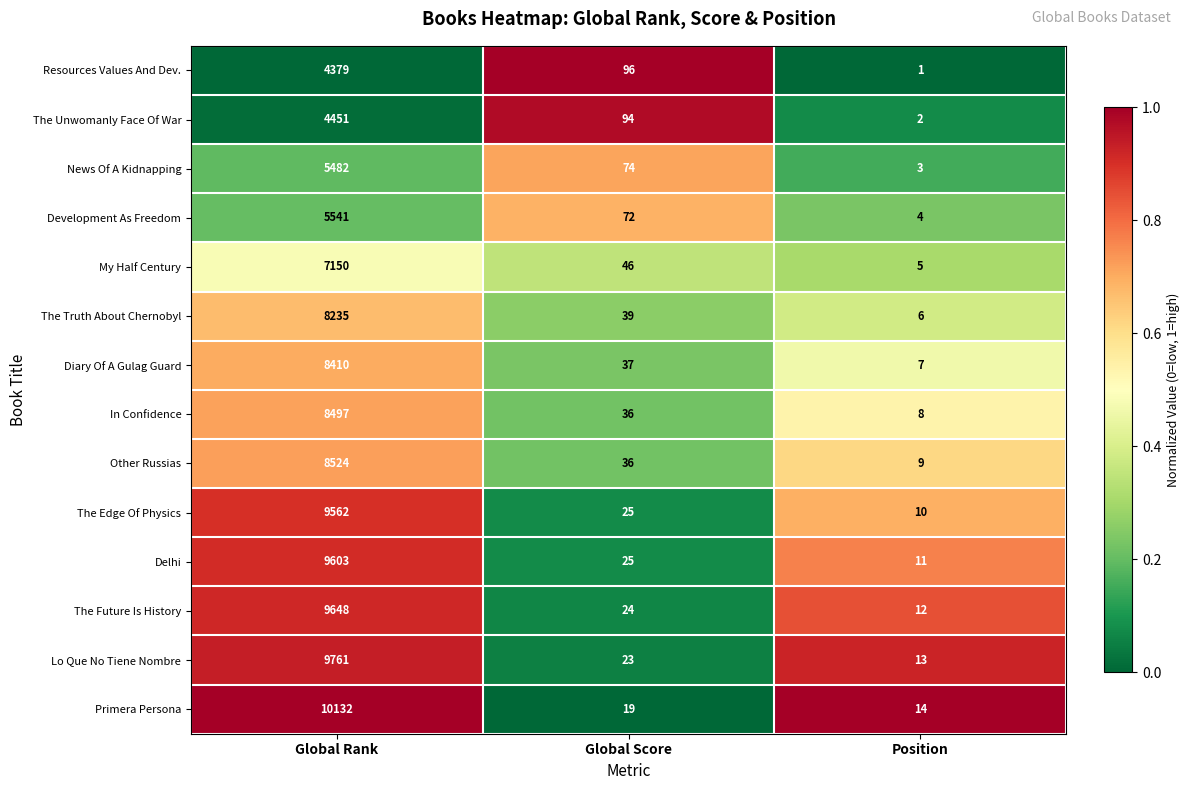

Between Global Rank and Position, which series saw the biggest shift?

Primera Persona